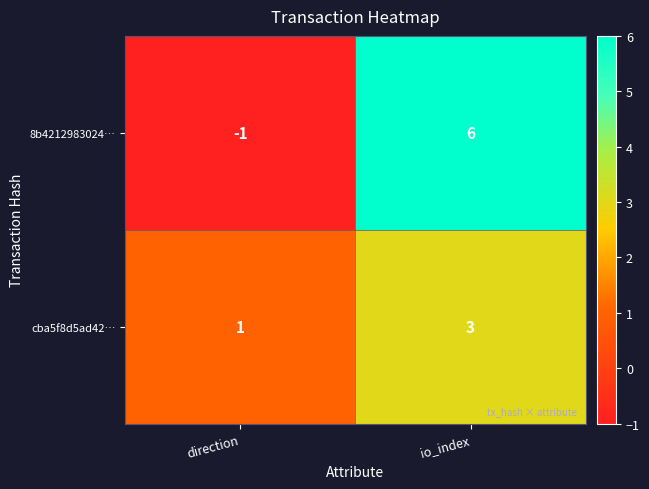

Which series changed the most between direction and io_index?

8b4212983024…